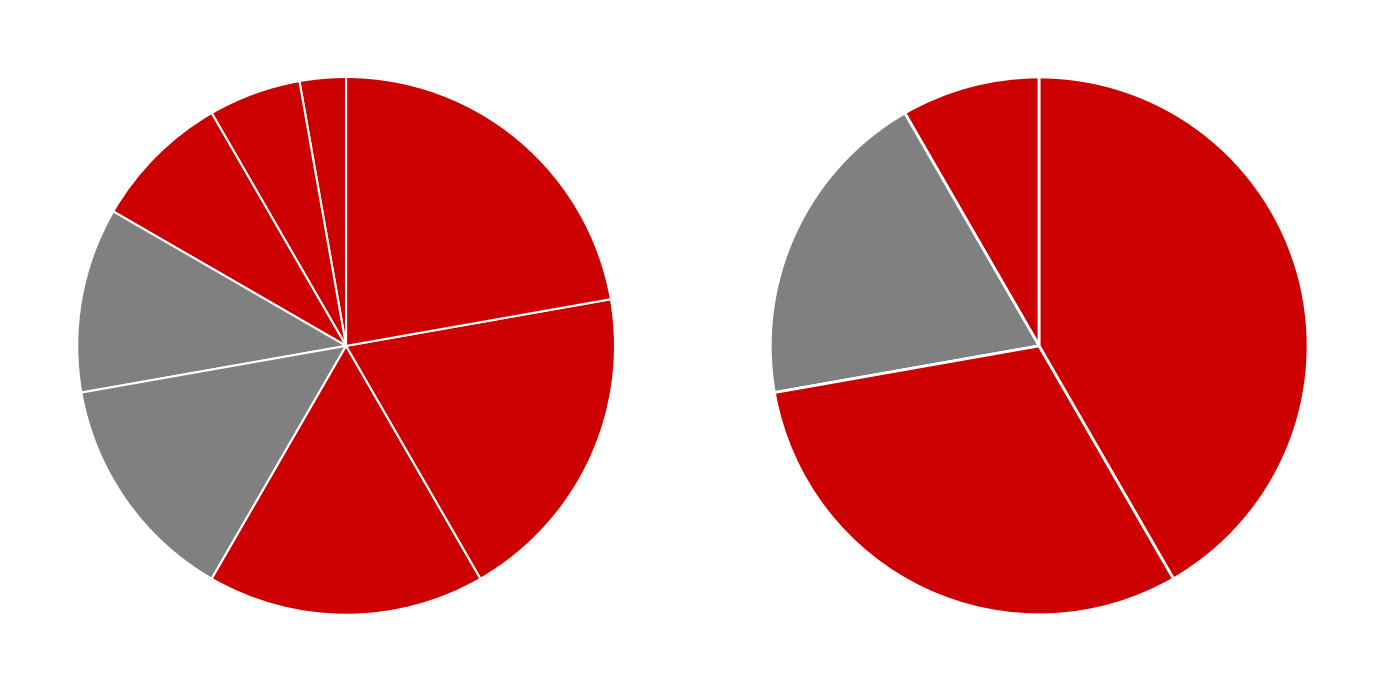

Is there any slice that represents more than half of the pie?

No